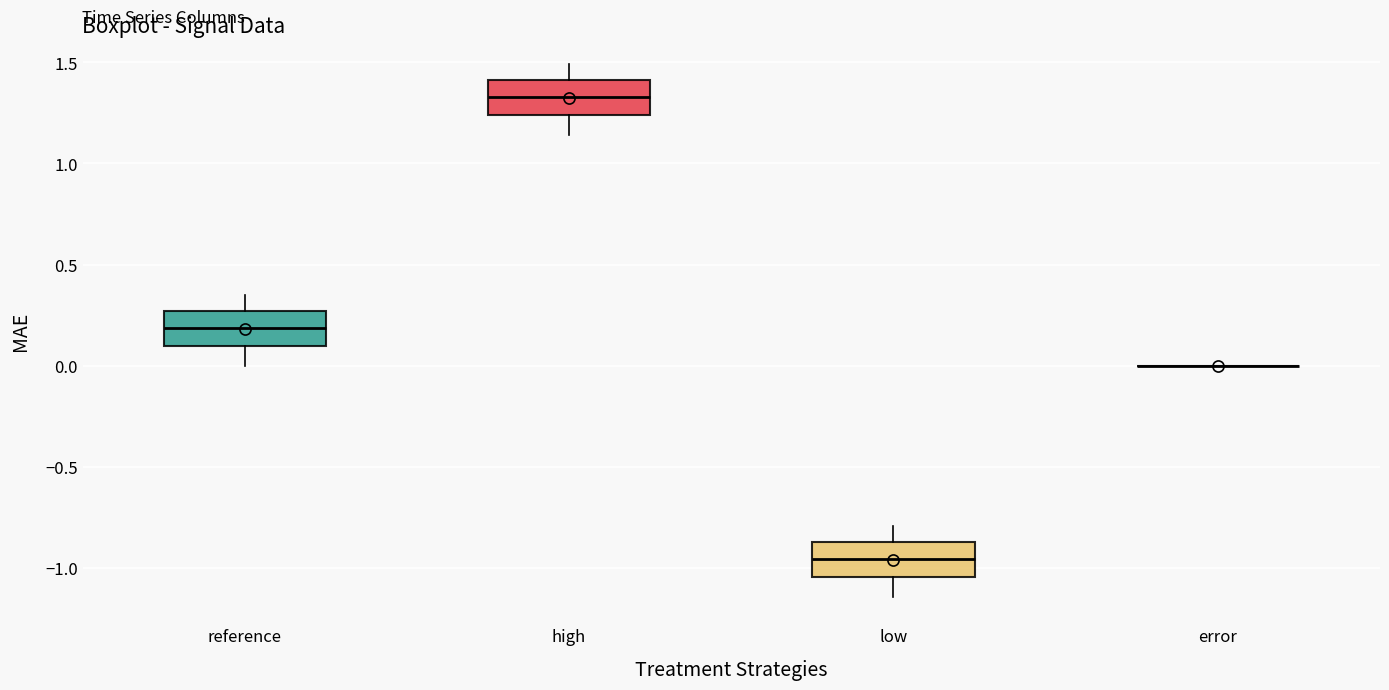

Reading left to right, read every box against the y-axis: the position of its median line, the range the box covers, and the ends of its whiskers. The values are not printed on the chart, so give them approximately, as read against the axis.

reference: median 0.20, box 0.10 to 0.25, whiskers 0.00 to 0.35
high: median 1.35, box 1.25 to 1.40, whiskers 1.15 to 1.50
low: median -0.95, box -1.05 to -0.85, whiskers -1.15 to -0.80
error: box collapsed to a line at 0.00, whiskers 0.00 to 0.00